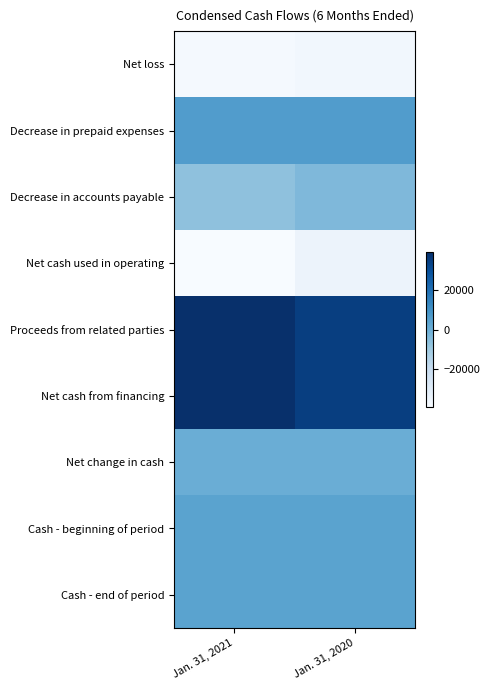

What is the difference between the highest and lowest values at Jan. 31, 2021?

79122